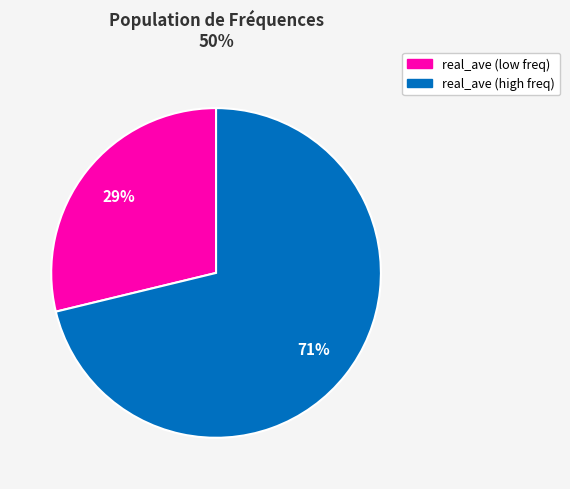

To the nearest percent, what is the average slice percentage?

50%